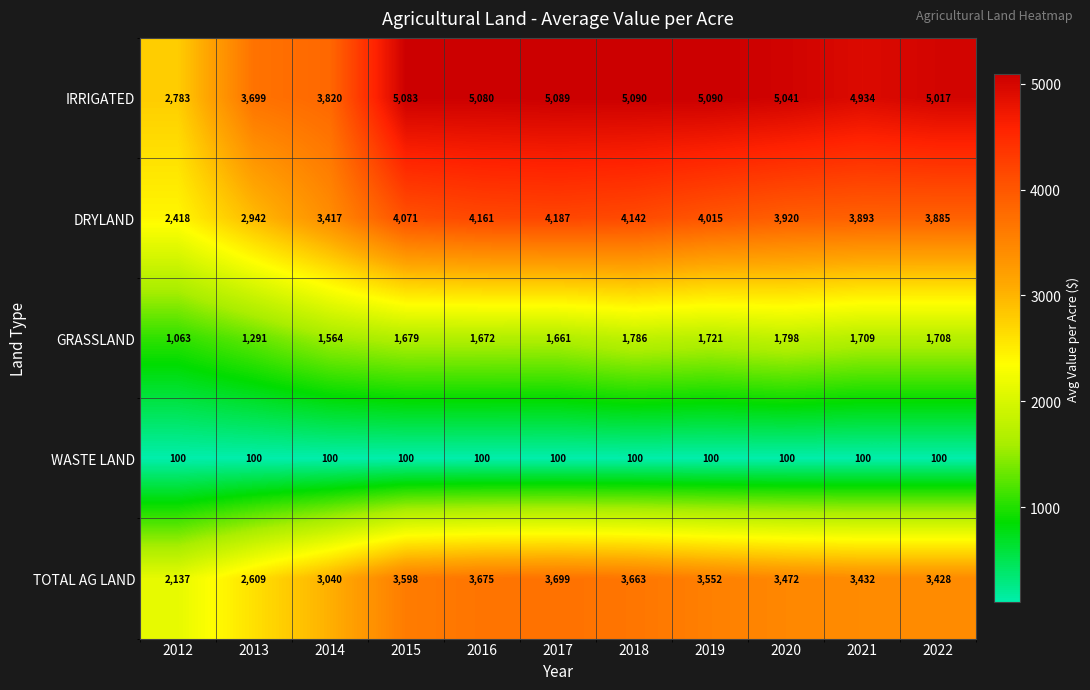

What is the approximate value of IRRIGATED at 2013?

3699